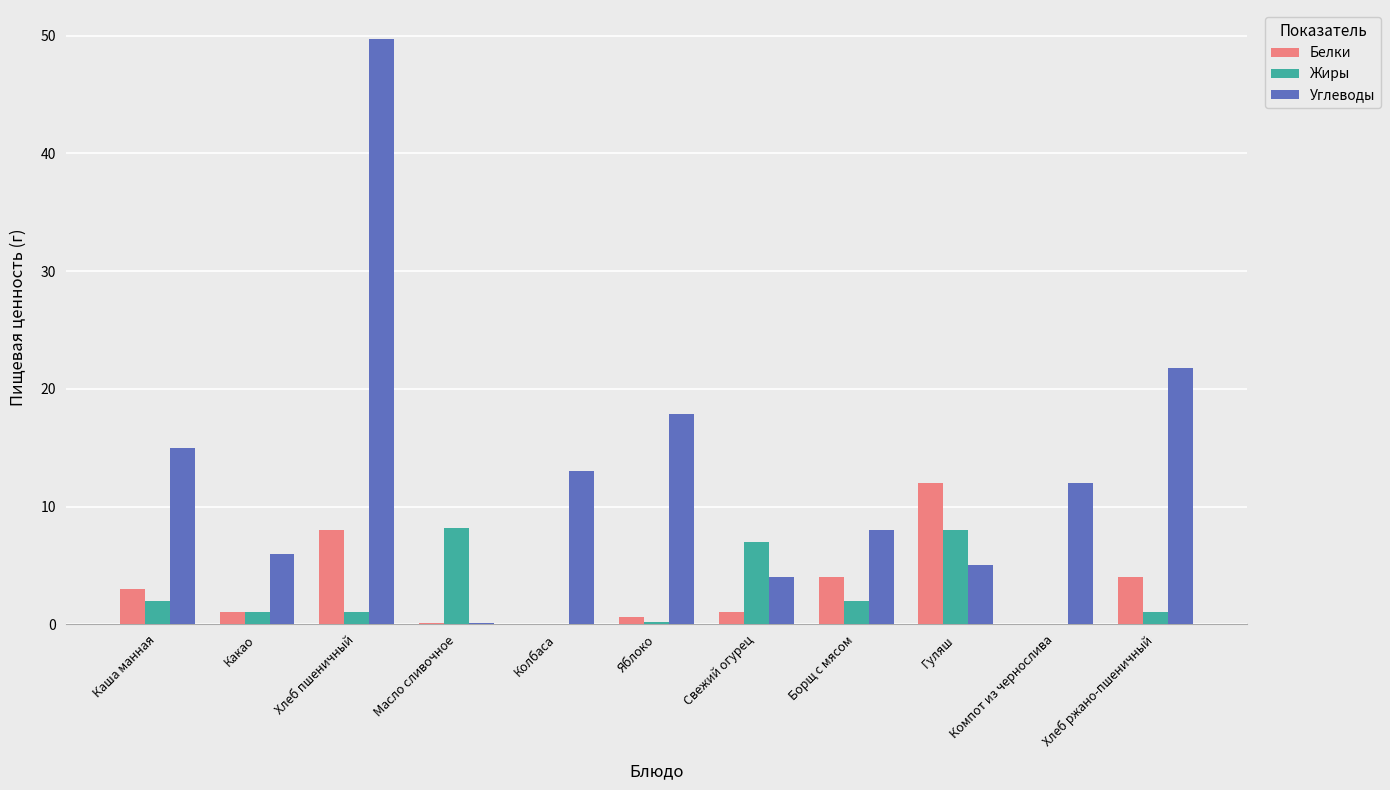

What is the maximum value for Углеводы?

49.7